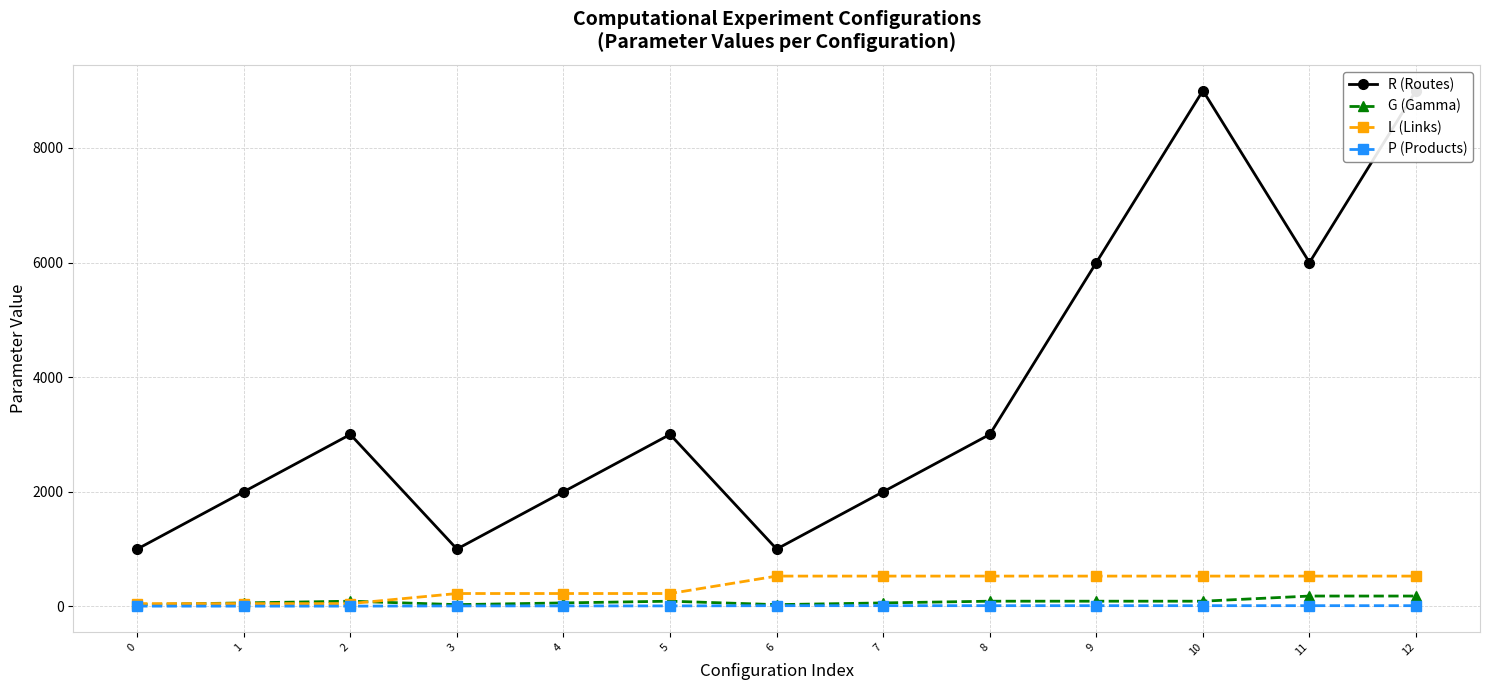

True or false: G (Gamma) and R (Routes) intersect in this chart.

False